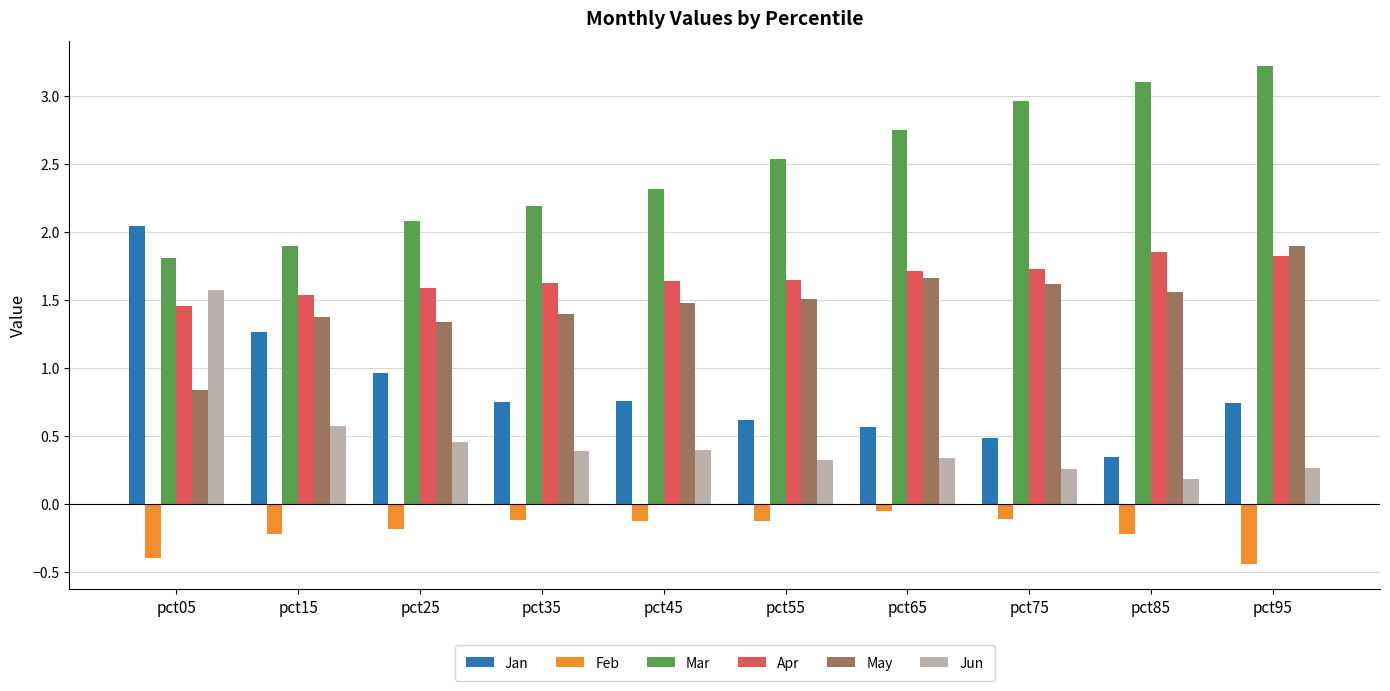

What is the average value of the Jun series?

0.5